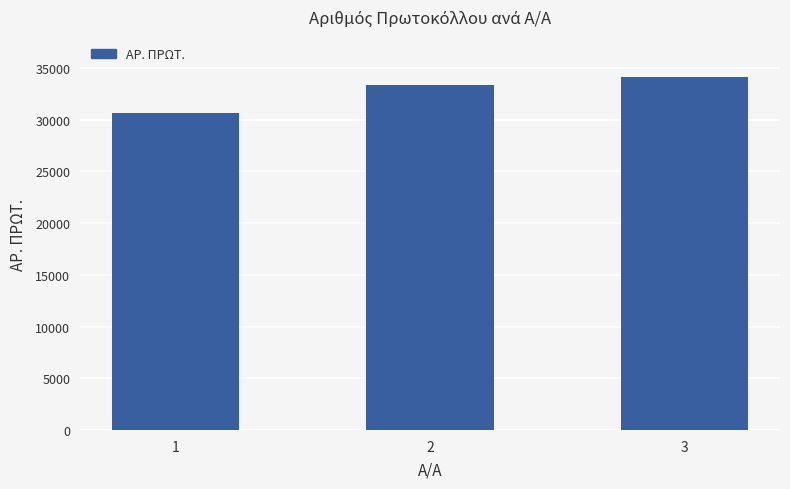

What is the sum of all values?

98175